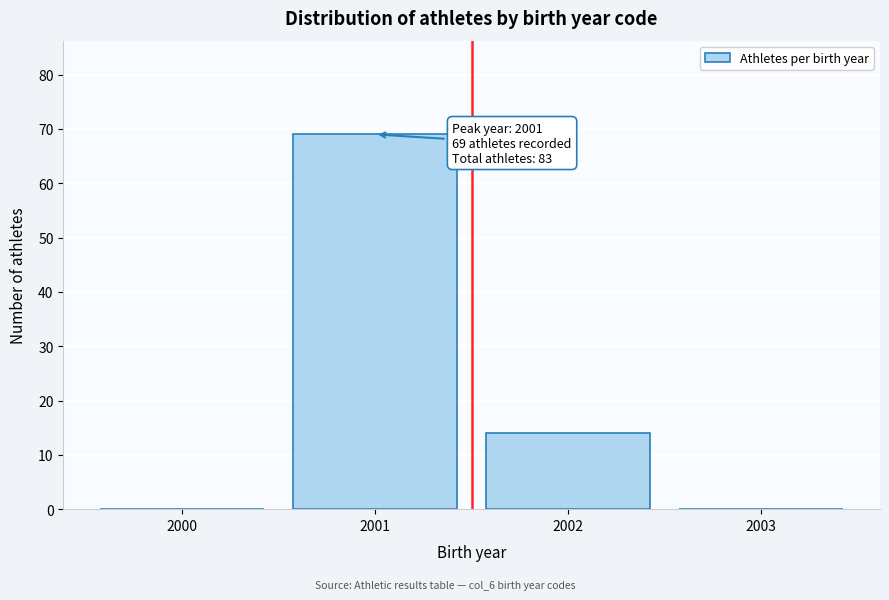

Reading left to right, what are all the values shown in this chart?

2000=0	2001=69	2002=14	2003=0